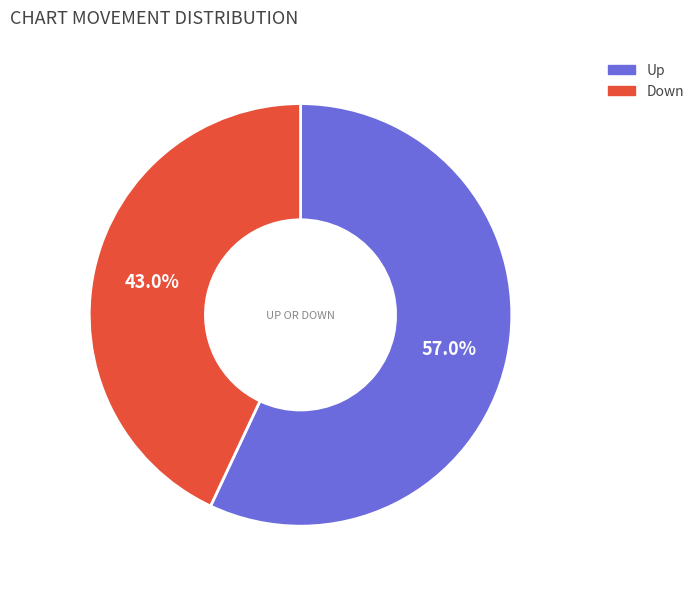

Is there any slice that represents more than half of the pie?

Yes